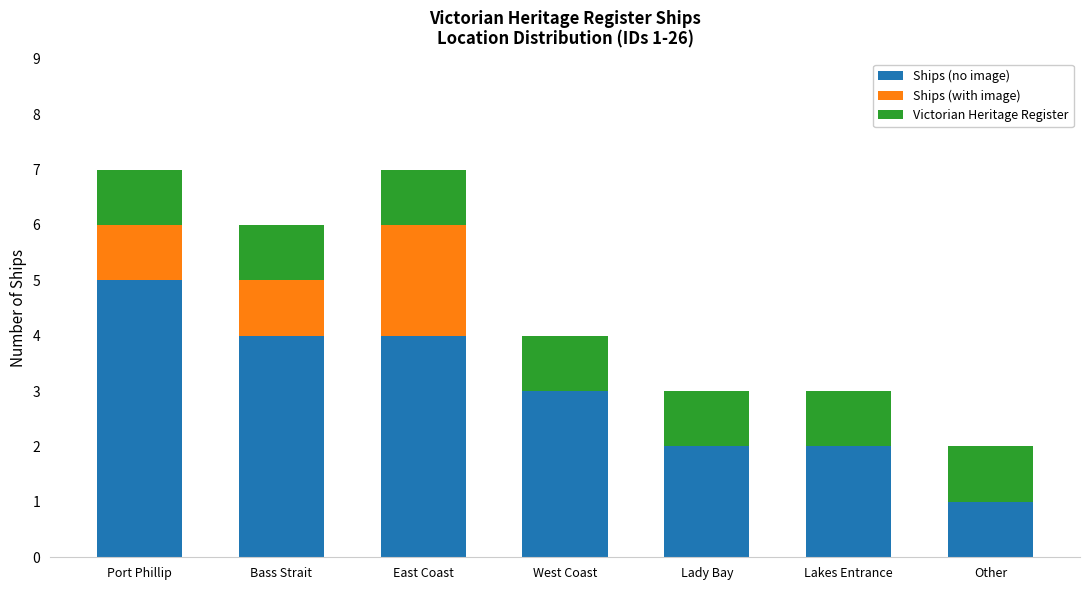

What is the total value across all series at West Coast?

4